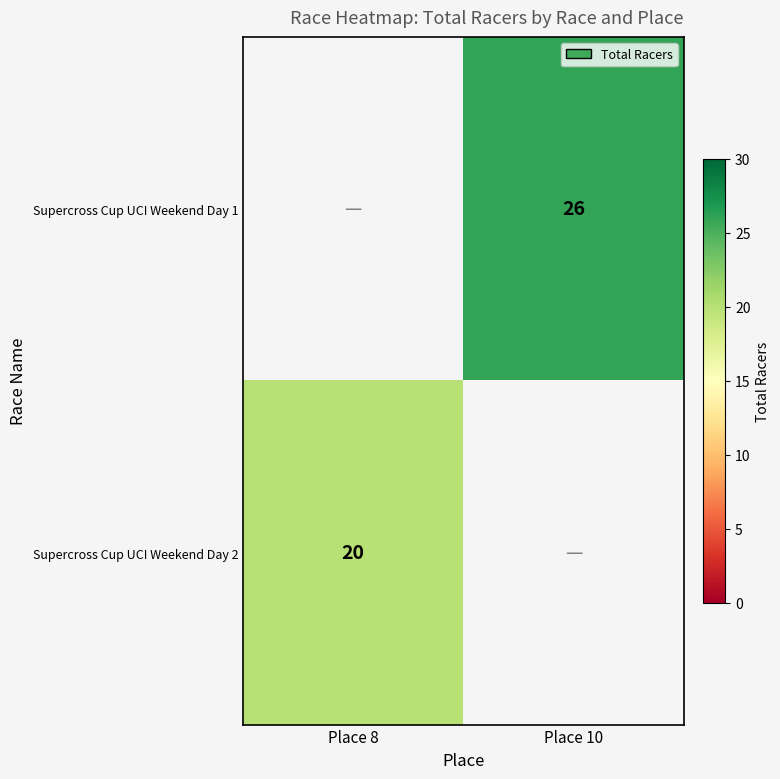

The value of Supercross Cup UCI Weekend Day 1 at Place 10 is 26. True or false?

True